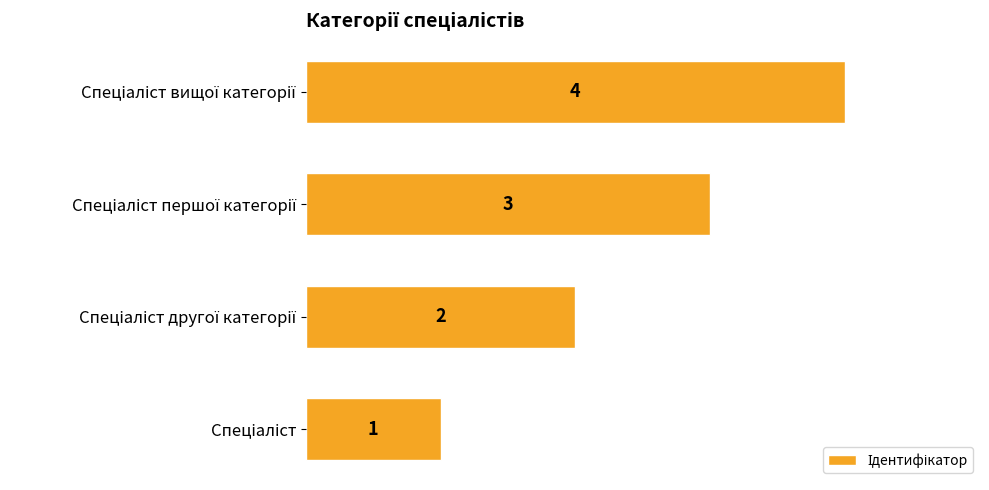

What is the greatest value displayed?

4